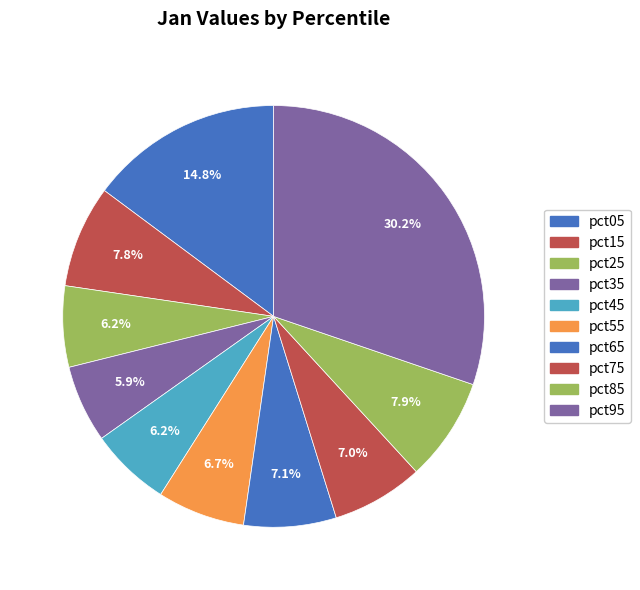

Is pct15 the majority of the pie?

No